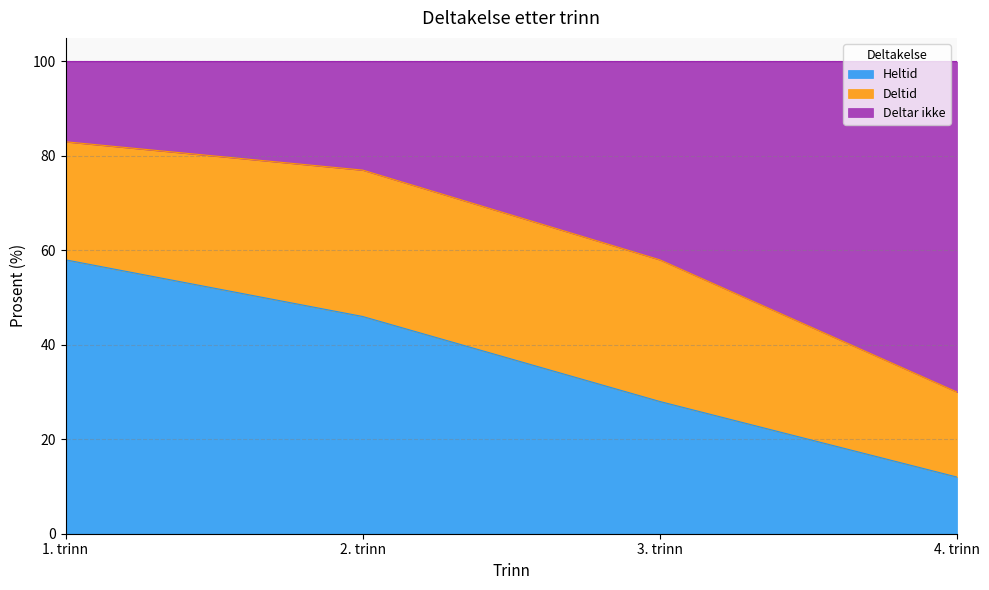

What are all the series names shown in the legend?

Heltid, Deltid, Deltar ikke